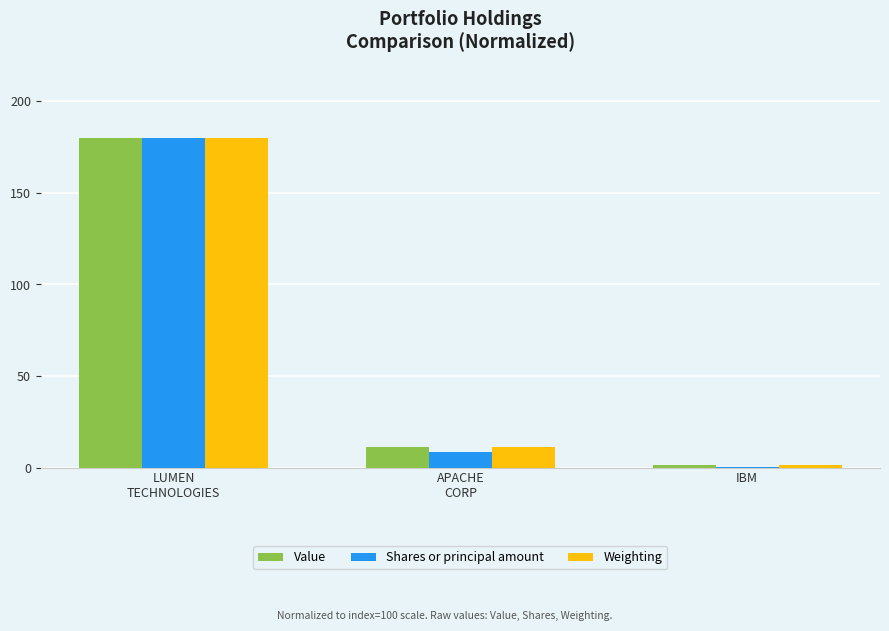

What is the sum of all Weighting values?

192.5